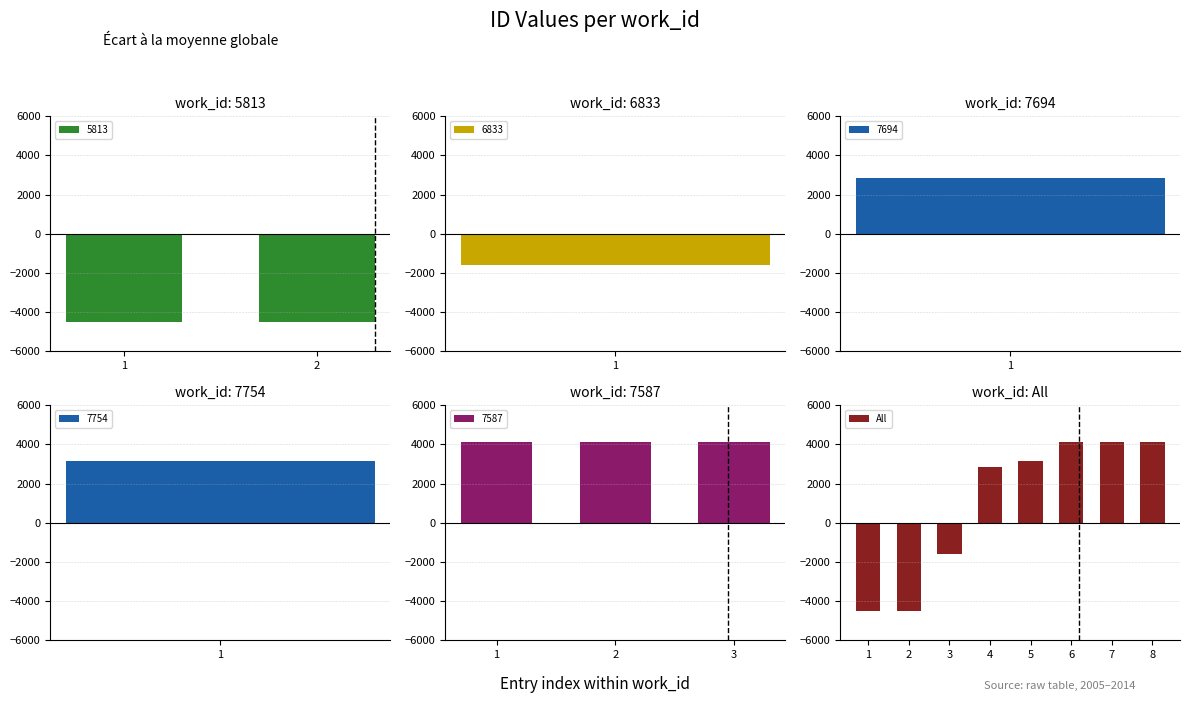

What is the value of the 1st bar from the left?

-4511.1